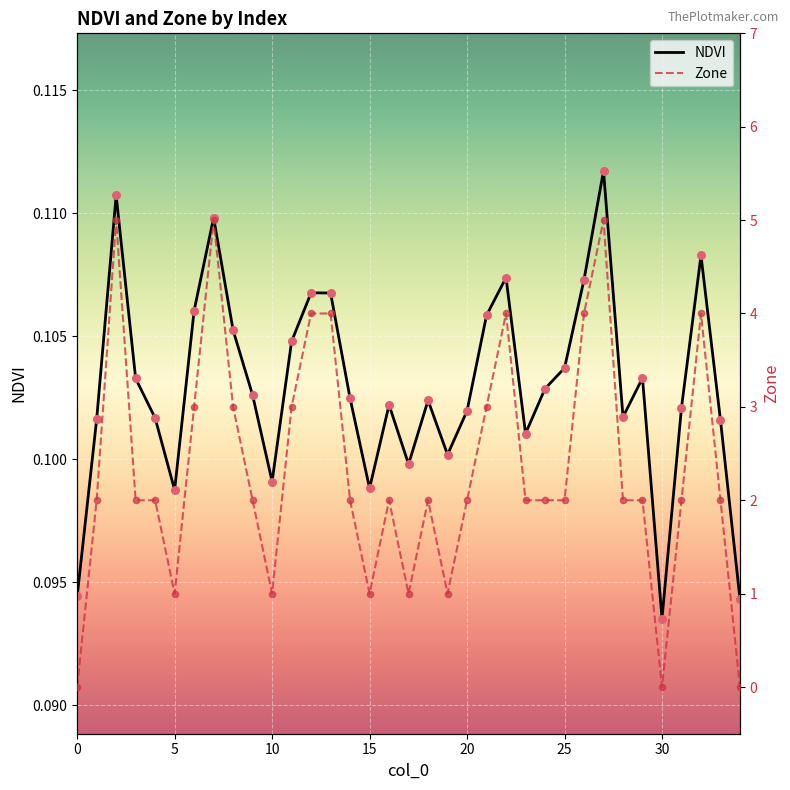

Is the value of NDVI at 30 greater than the value of Zone at 29?

No